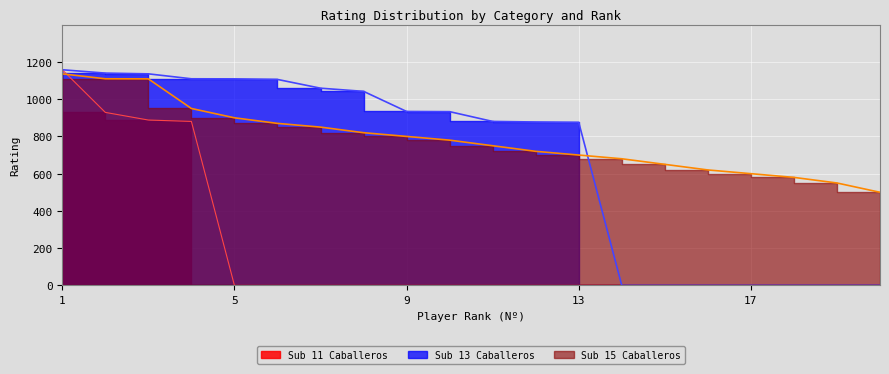

Where is Sub 13 Caballeros nearest to the value 579?

13